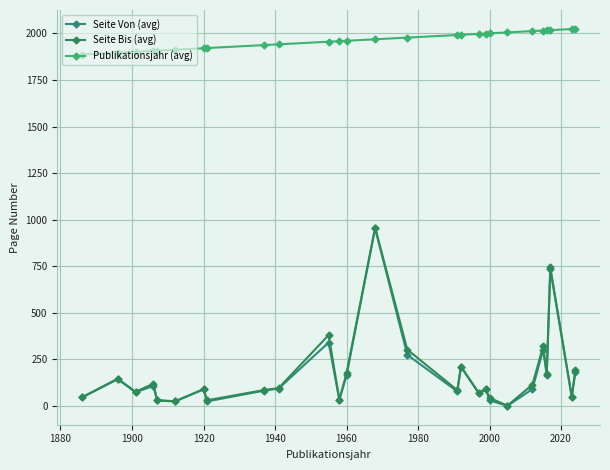

Does the chart have visible grid lines?

Yes